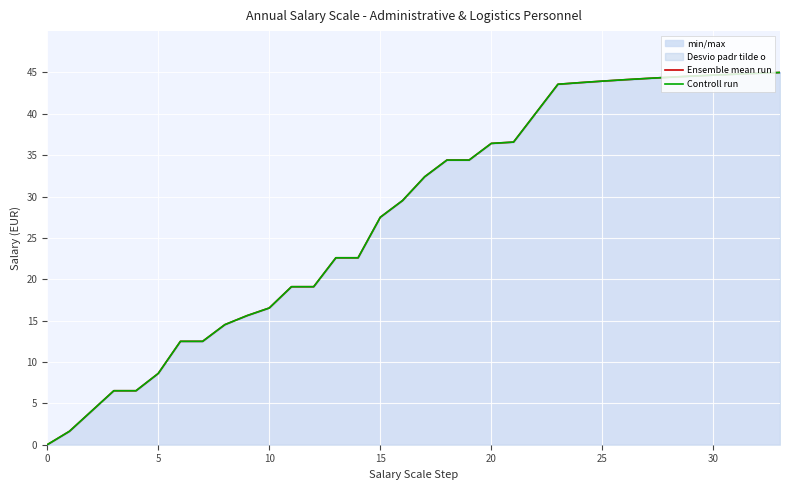

How many data points does each series have?

34